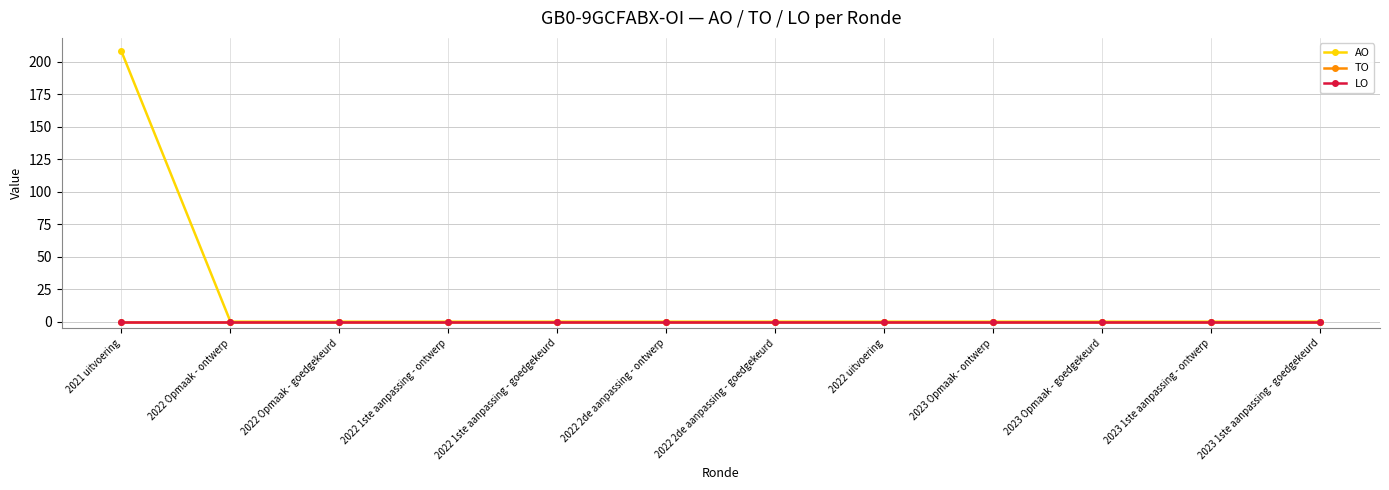

True or false: AO and LO intersect in this chart.

False